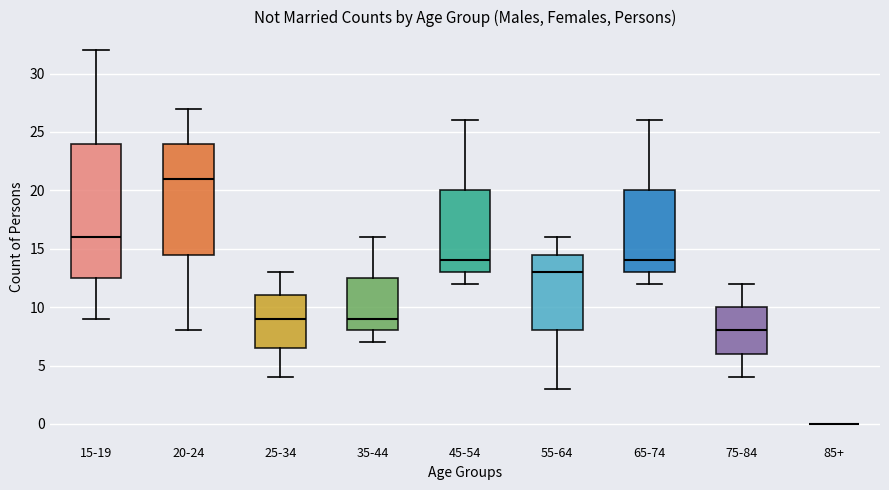

Reading left to right, transcribe this box plot: for each box, give where its median line is, the range the box spans, and where its two whiskers end, as read against the y-axis. The values are not printed on the chart, so give them approximately, as read against the axis.

15-19: median 16.0, box 12.5 to 24.0, whiskers 9.0 to 32.0
20-24: median 21.0, box 14.5 to 24.0, whiskers 8.0 to 27.0
25-34: median 9.0, box 6.5 to 11.0, whiskers 4.0 to 13.0
35-44: median 9.0, box 8.0 to 12.5, whiskers 7.0 to 16.0
45-54: median 14.0, box 13.0 to 20.0, whiskers 12.0 to 26.0
55-64: median 13.0, box 8.0 to 14.5, whiskers 3.0 to 16.0
65-74: median 14.0, box 13.0 to 20.0, whiskers 12.0 to 26.0
75-84: median 8.0, box 6.0 to 10.0, whiskers 4.0 to 12.0
85+: box collapsed to a line at 0.0, whiskers 0.0 to 0.0